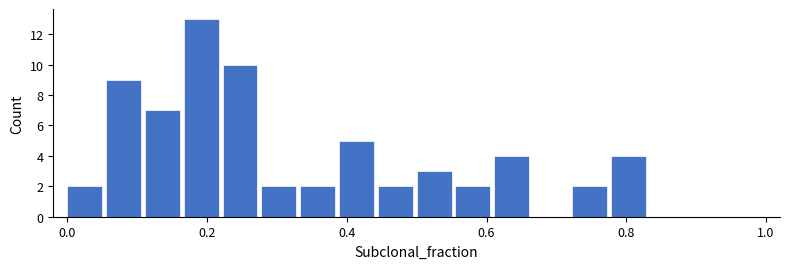

Around what value on the x-axis is the tallest bar? Give the approximate position of its centre, as read against the axis.

0.20